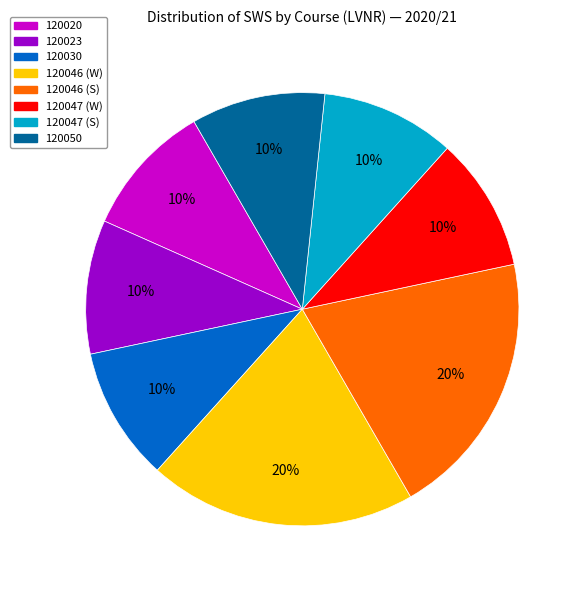

Is it true that 120047 (W) is 10% of the pie?

True